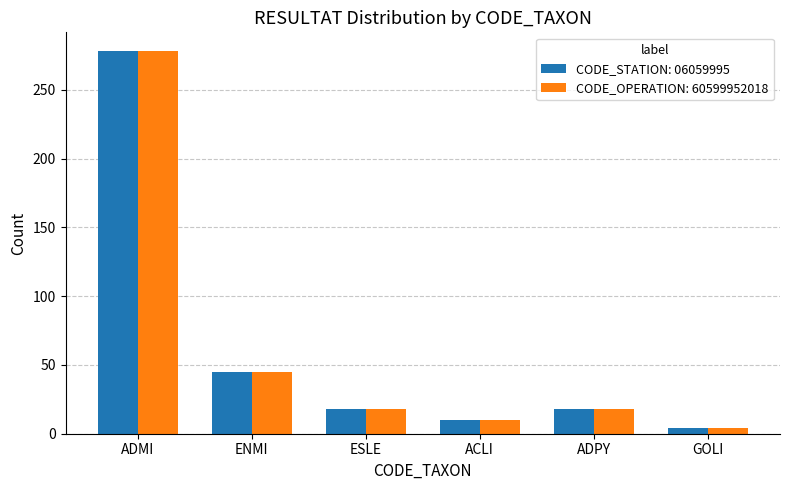

Where is CODE_STATION: 06059995 nearest to the value 141?

ENMI